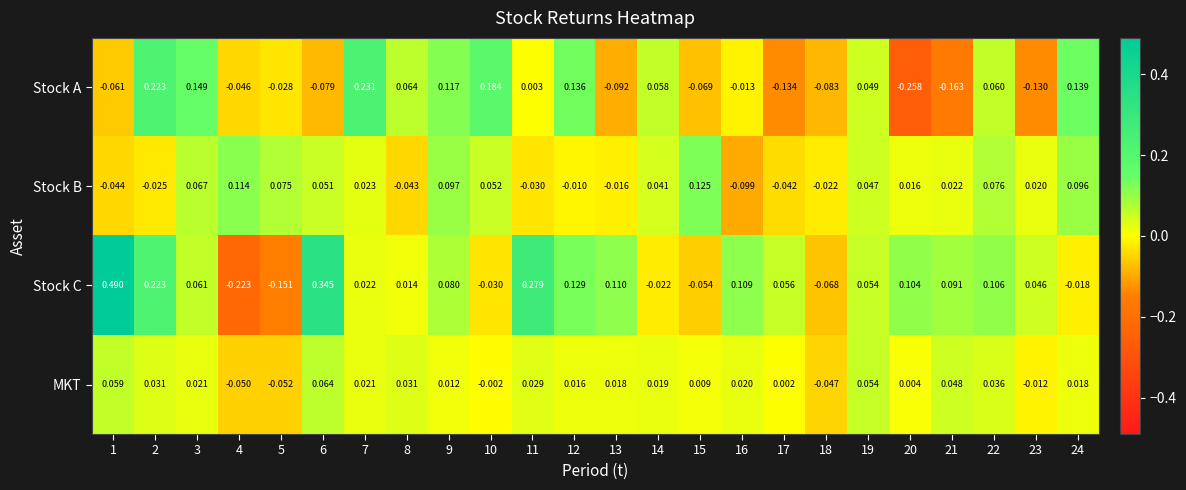

List the series in order of their peak value, lowest first.

MKT, Stock B, Stock A, Stock C